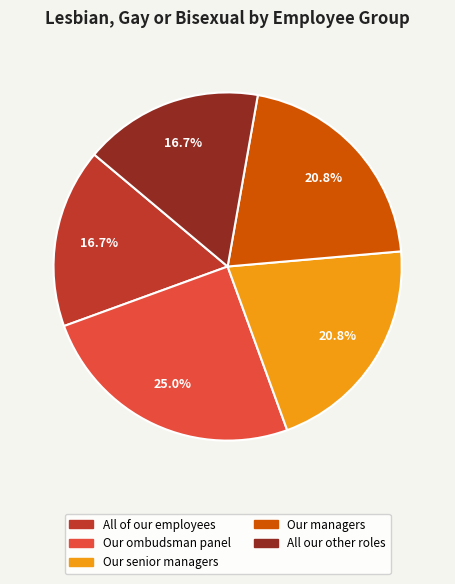

Is there any slice that represents more than half of the pie?

No